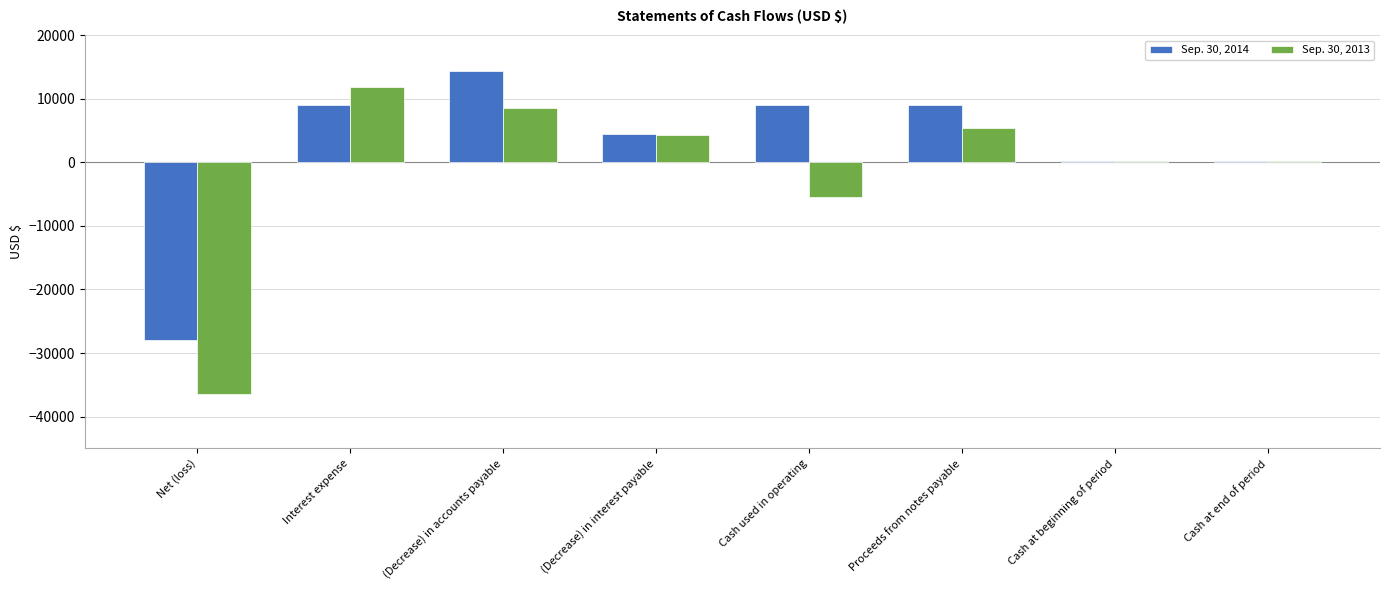

Which category has the highest value across all series?

(Decrease) in accounts payable